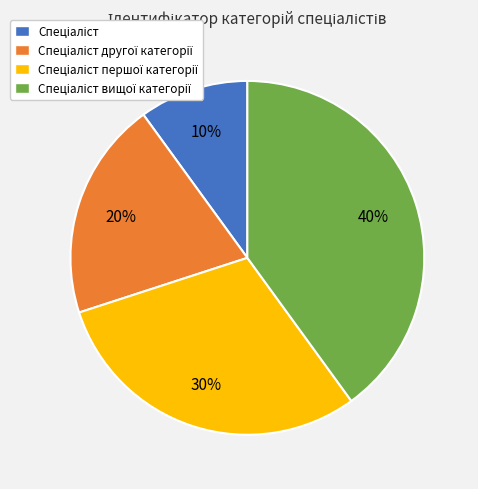

To the nearest percent, what is the average slice percentage?

25%